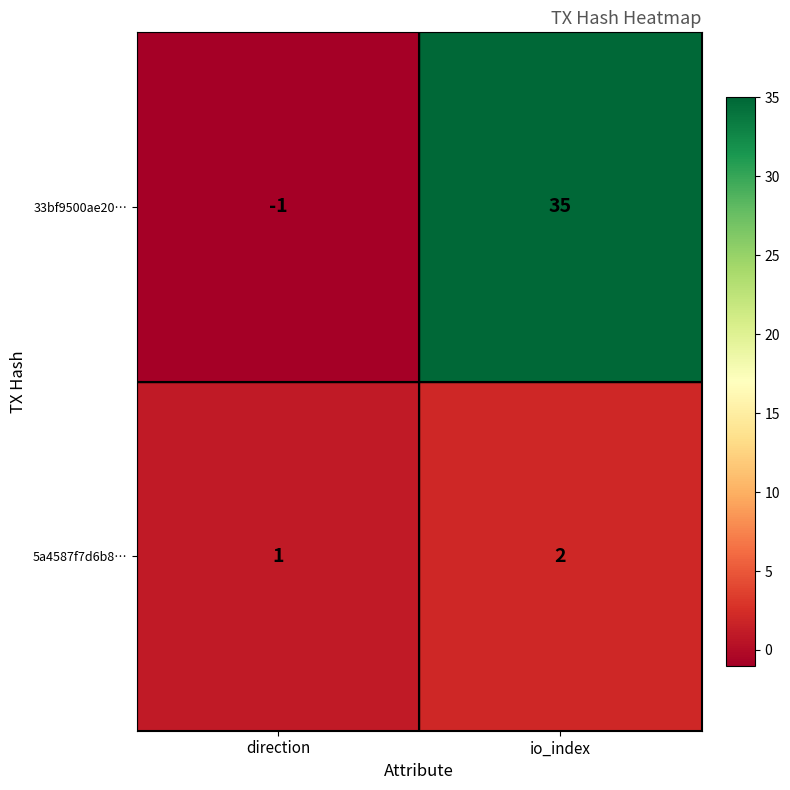

Between direction and io_index, which series saw the biggest shift?

33bf9500ae20…